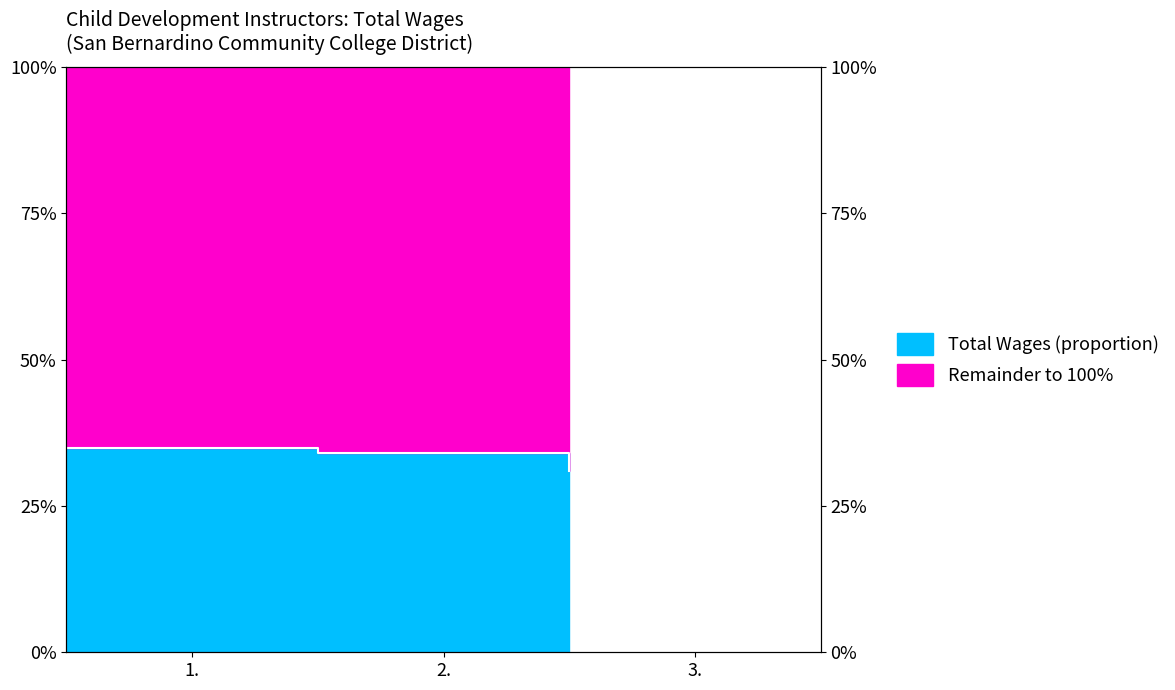

At which category does the chart reach its peak across all series?

1.